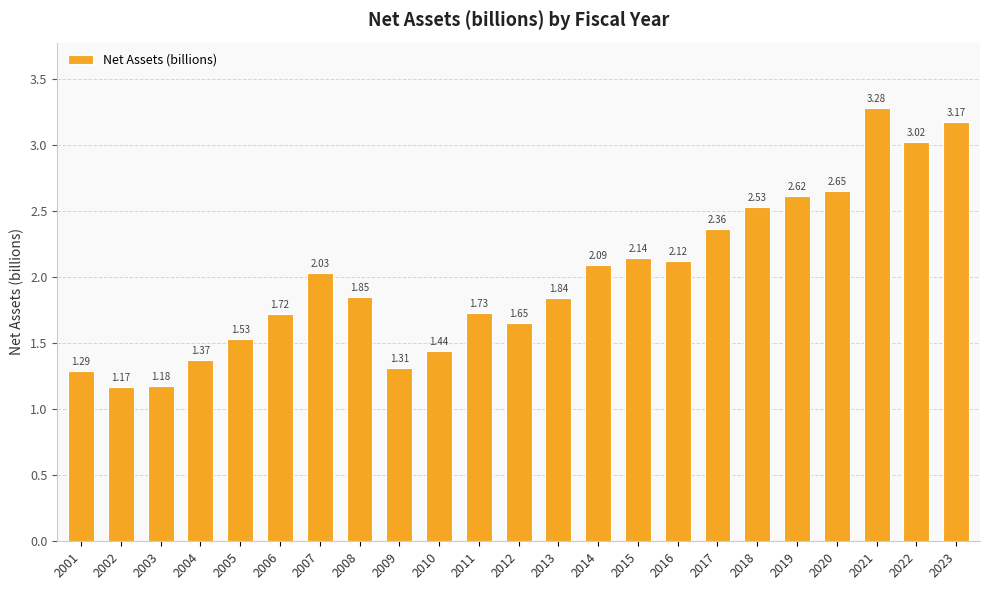

True or false: the data shows 0.4 at 2011.

False